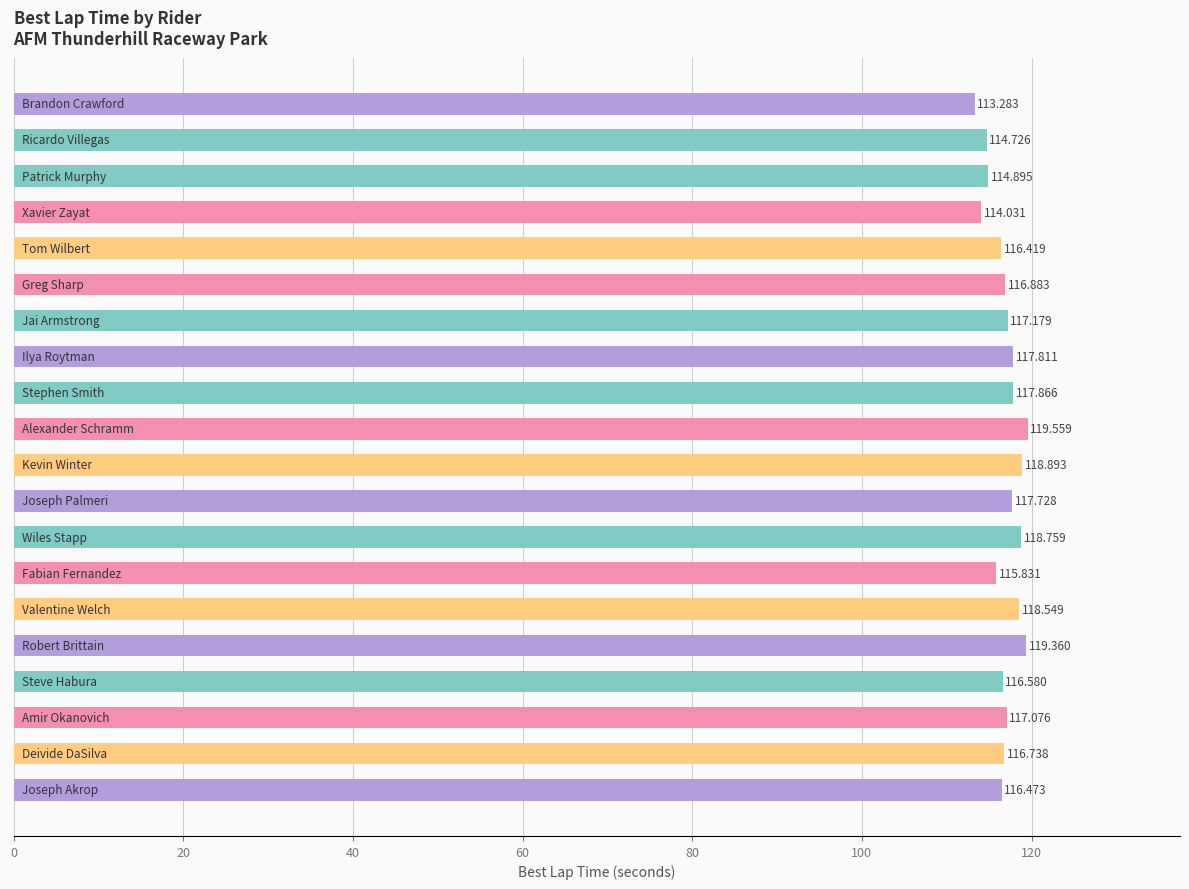

Does the chart contain any negative values?

No